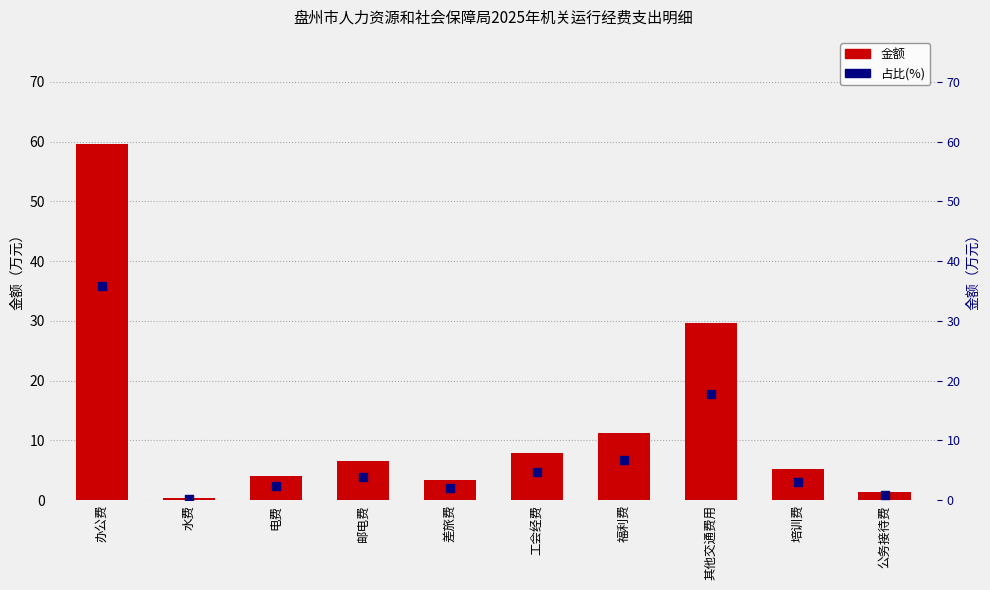

What is the total value across all series at 其他交通费用?

47.4